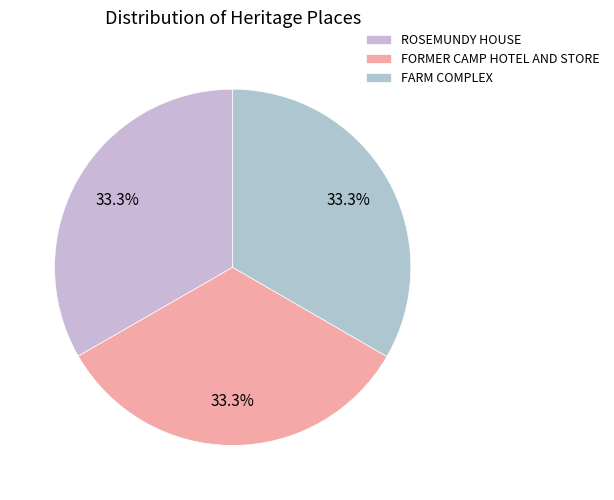

What is the smallest slice in the pie chart?

ROSEMUNDY HOUSE